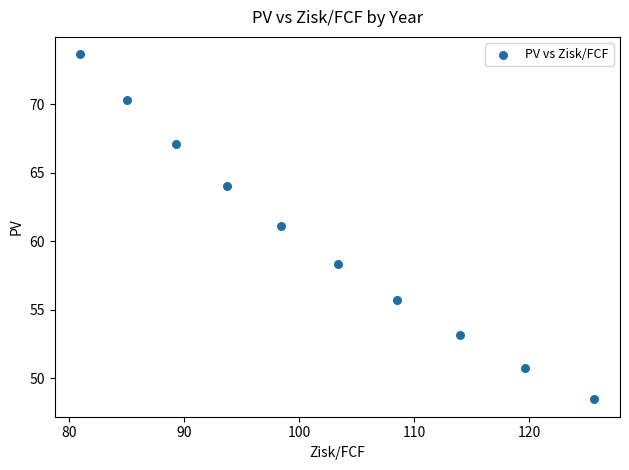

What is the average Y value?

60.3